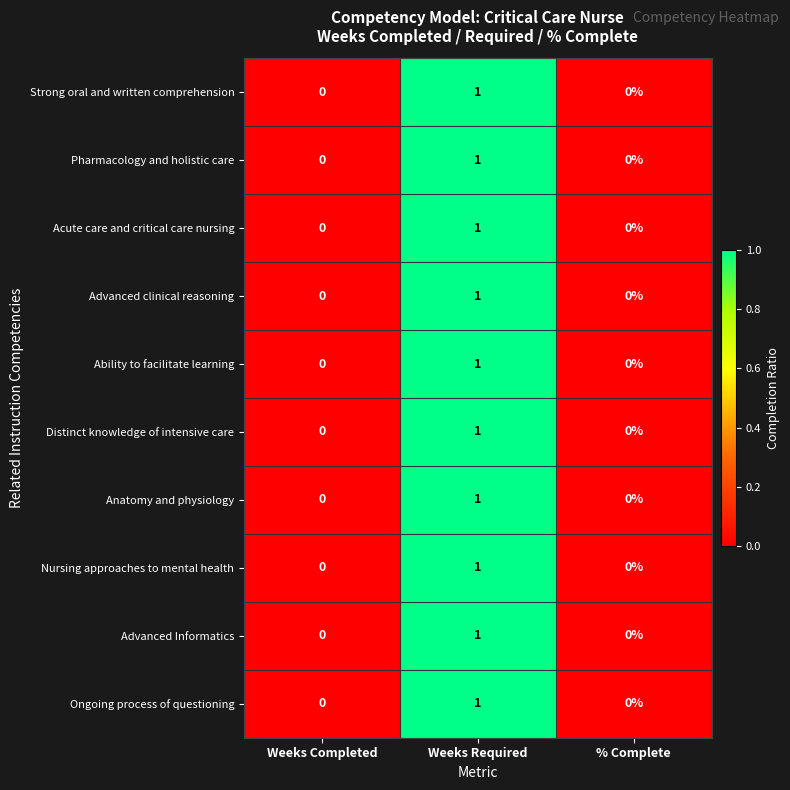

At which category is the sum across all series the highest?

Weeks Required